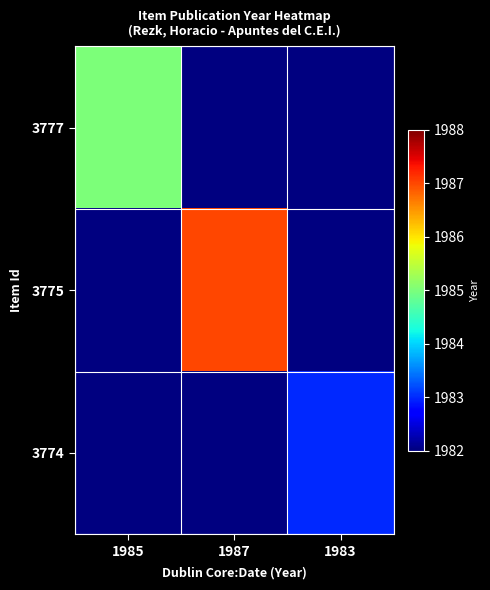

At which category does the chart reach its minimum across all series?

1983